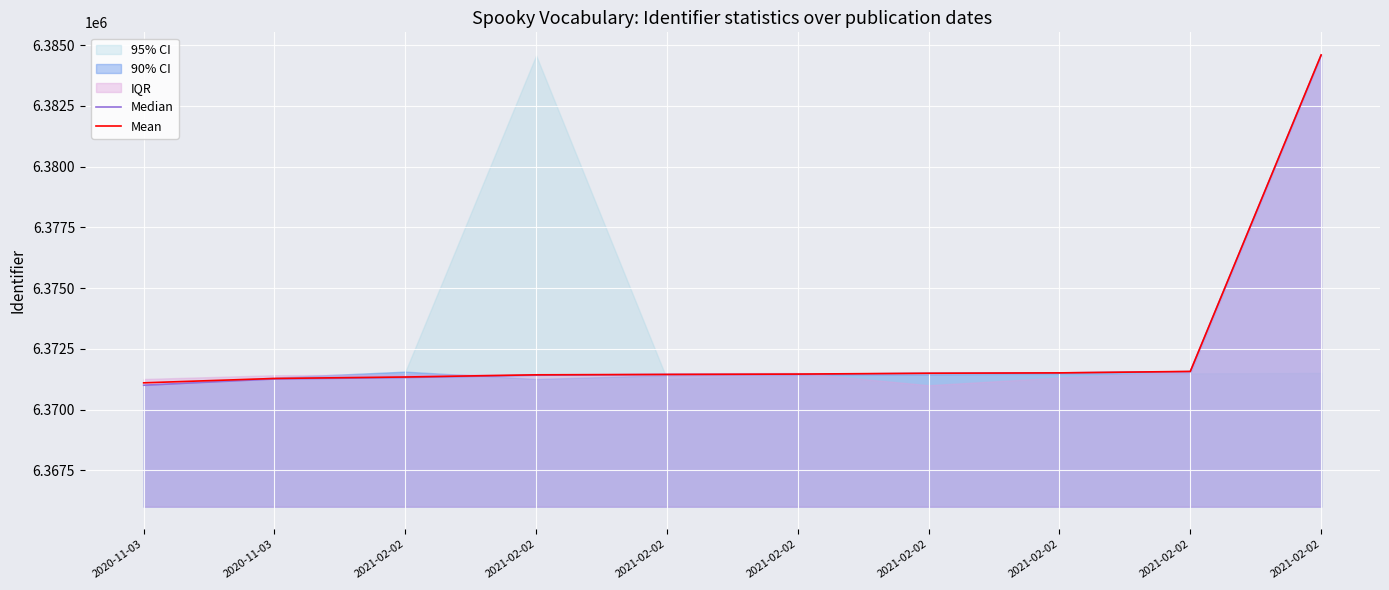

How many values in the Mean series exceed 6371460?

4